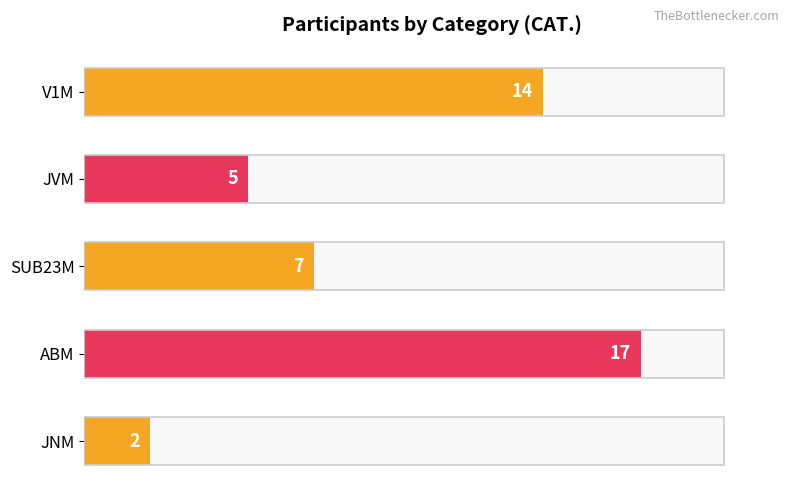

What is the minimum value shown in the chart?

2